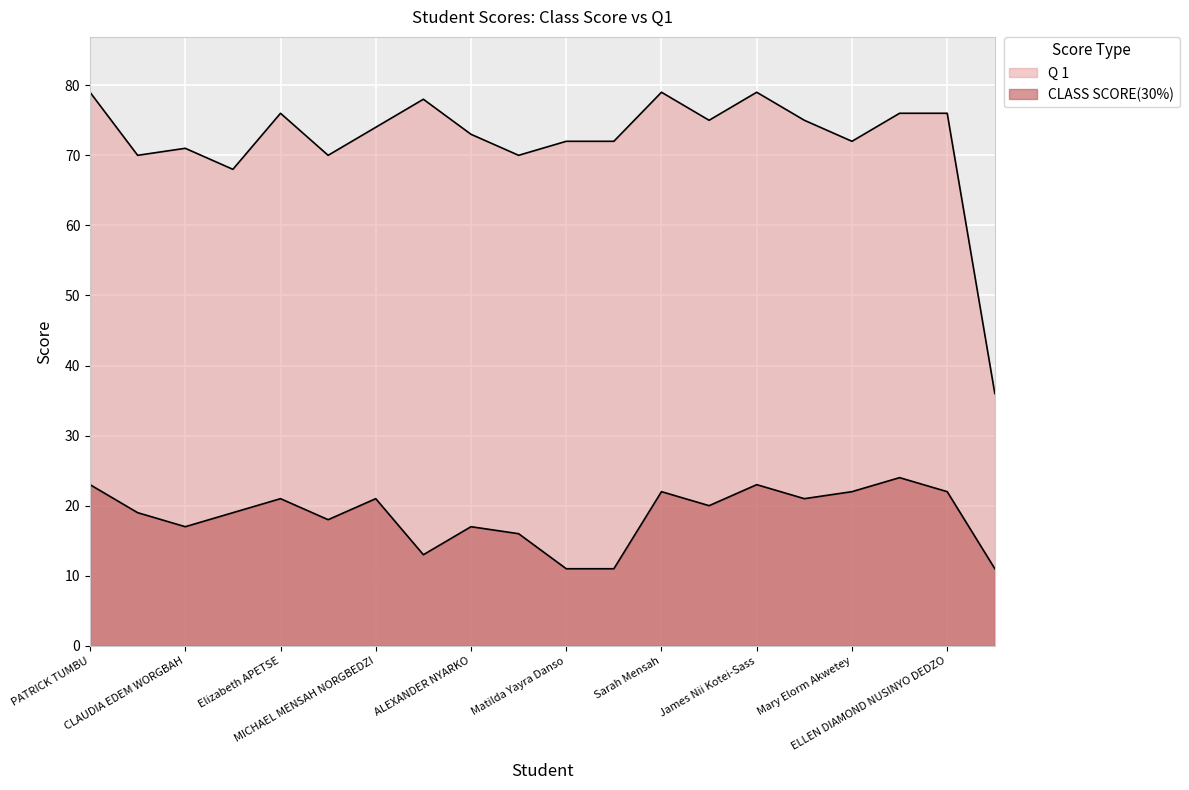

Between Annie Wharton Grant Savage and LAWRENCIA FRIMPONG, which series saw the biggest shift?

Q 1